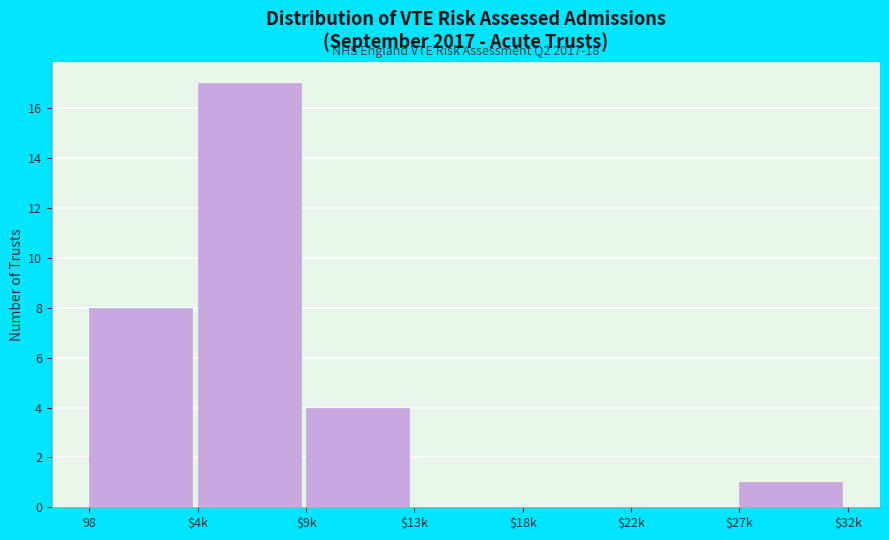

Which category has the highest value across all series?

$4k